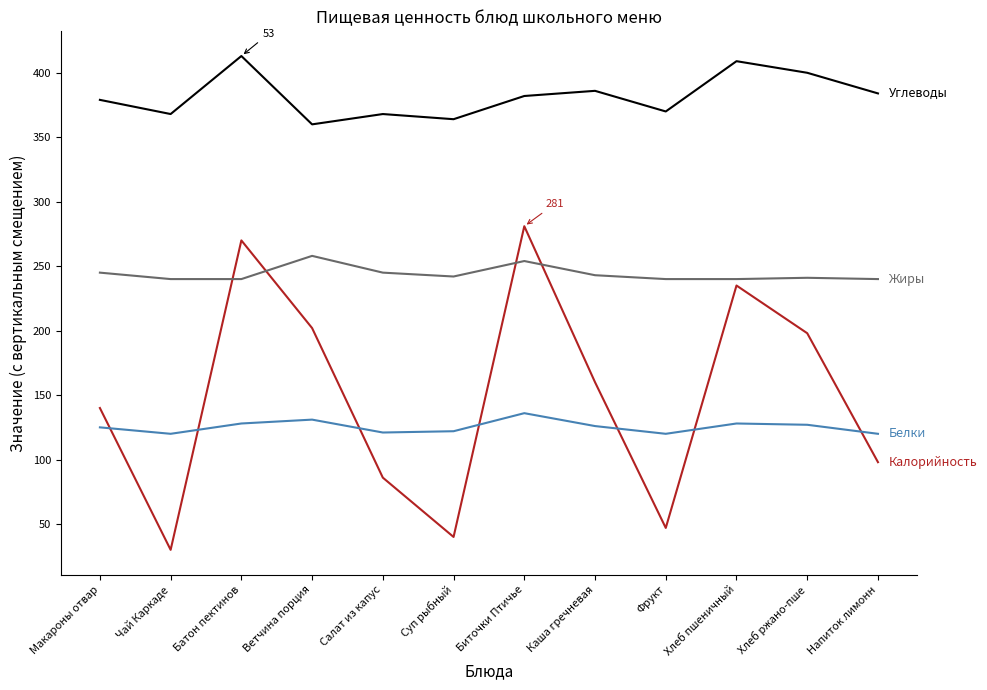

What is the smallest value displayed?

30